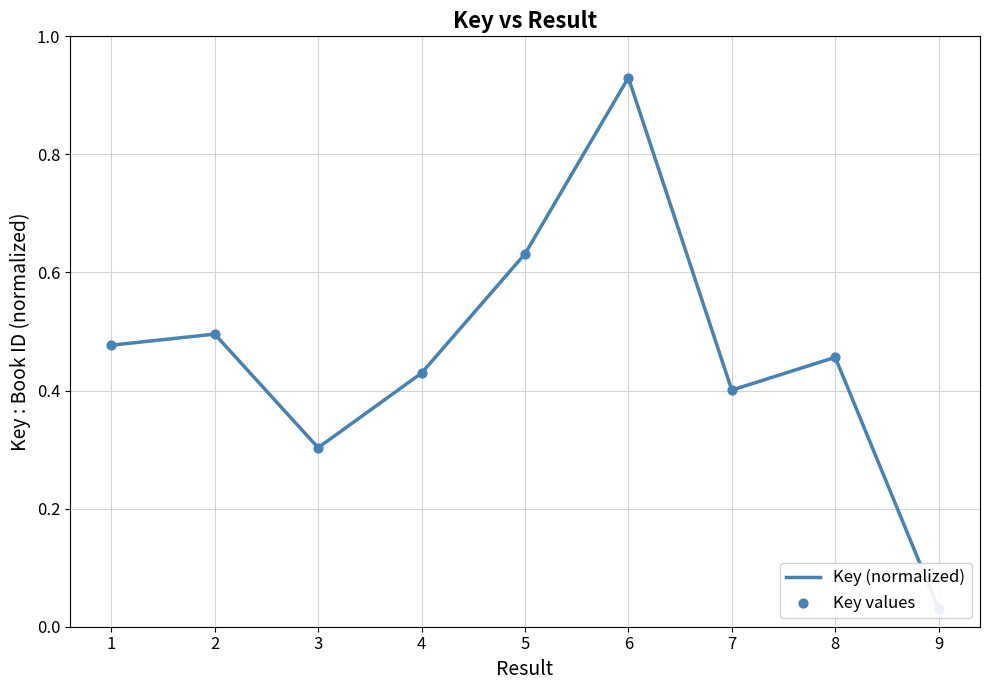

Which series has the largest total across all categories?

Key (normalized)